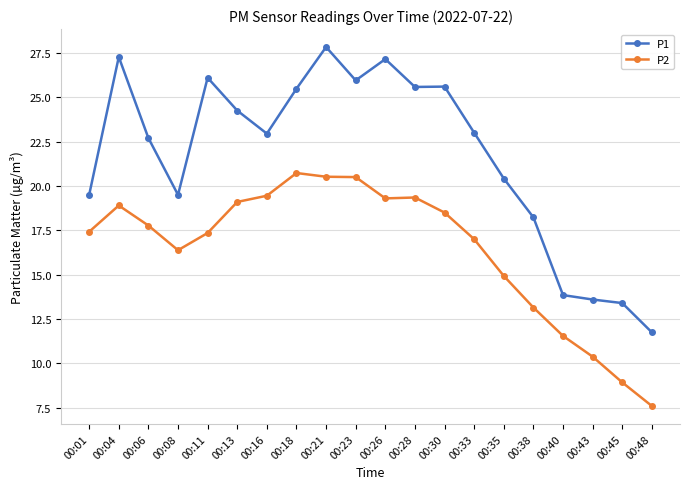

At 00:40, list the series in order from smallest to largest.

P2, P1